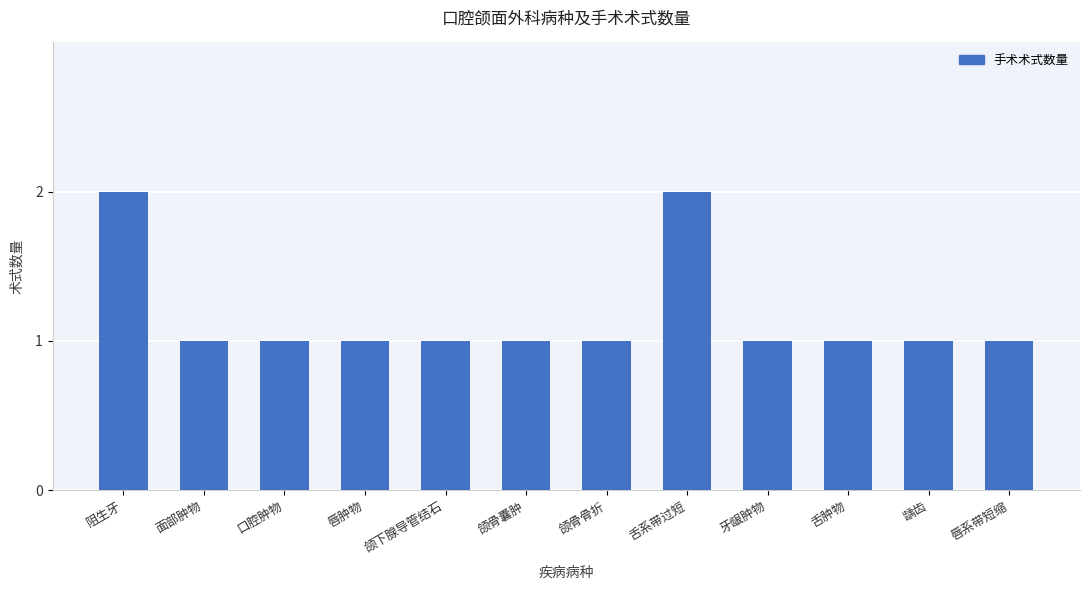

Approximately how many times larger is the value at 颌骨囊肿 compared to 面部肿物?

1.0